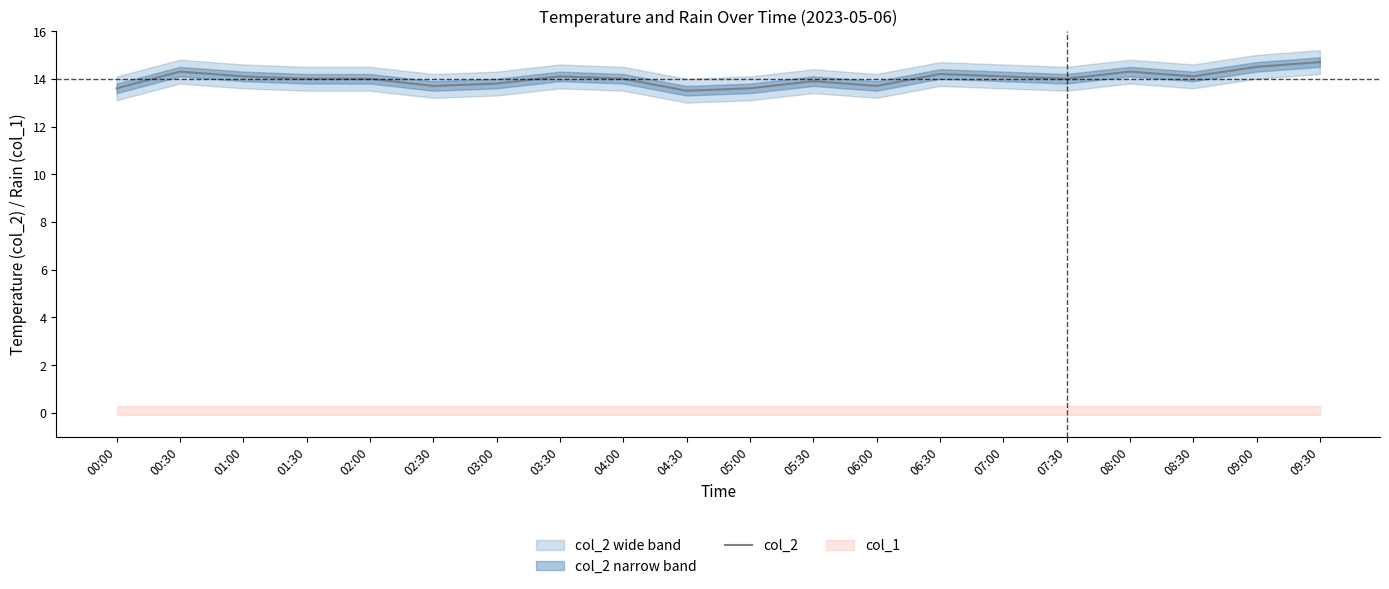

What is the value of the 13th point from the left?

13.7